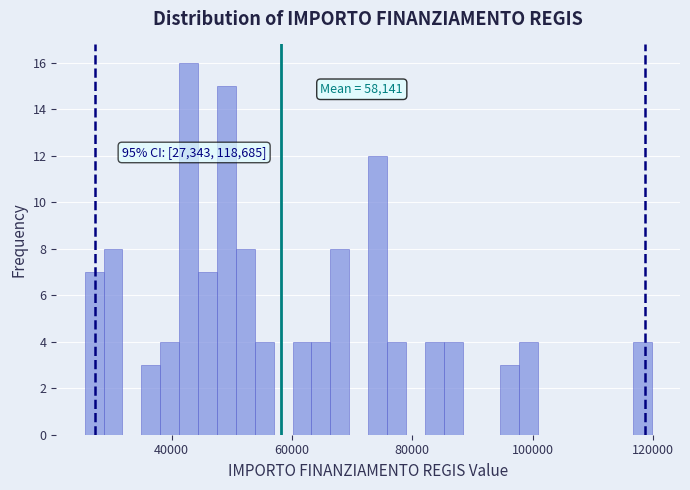

Around what value on the x-axis is the tallest bar? Give the approximate position of its centre, as read against the axis.

42000